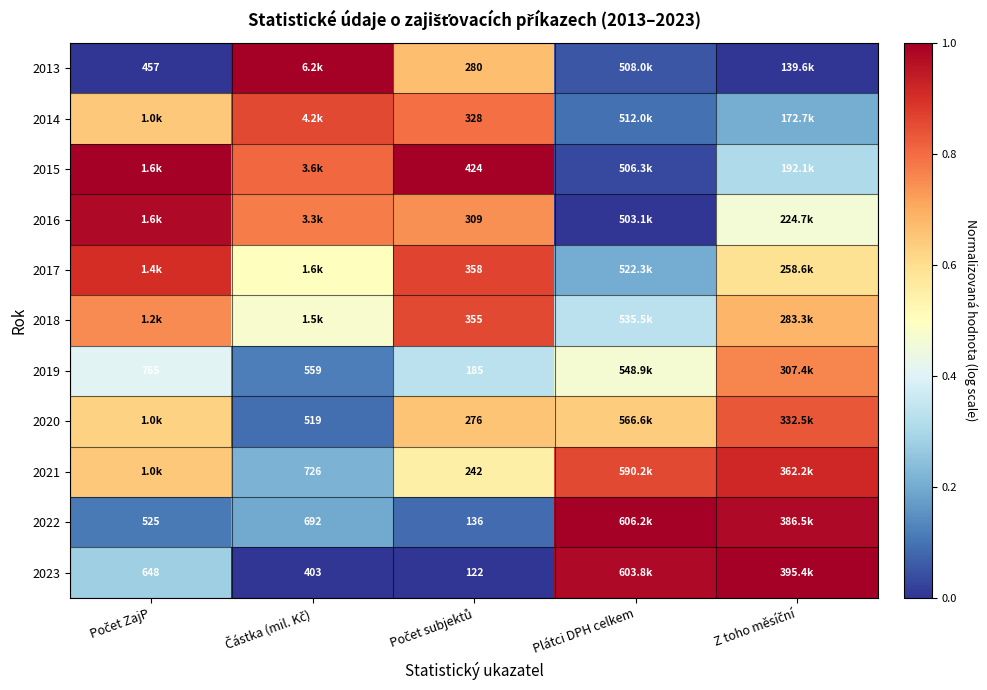

Which series has the widest spread of values?

2013